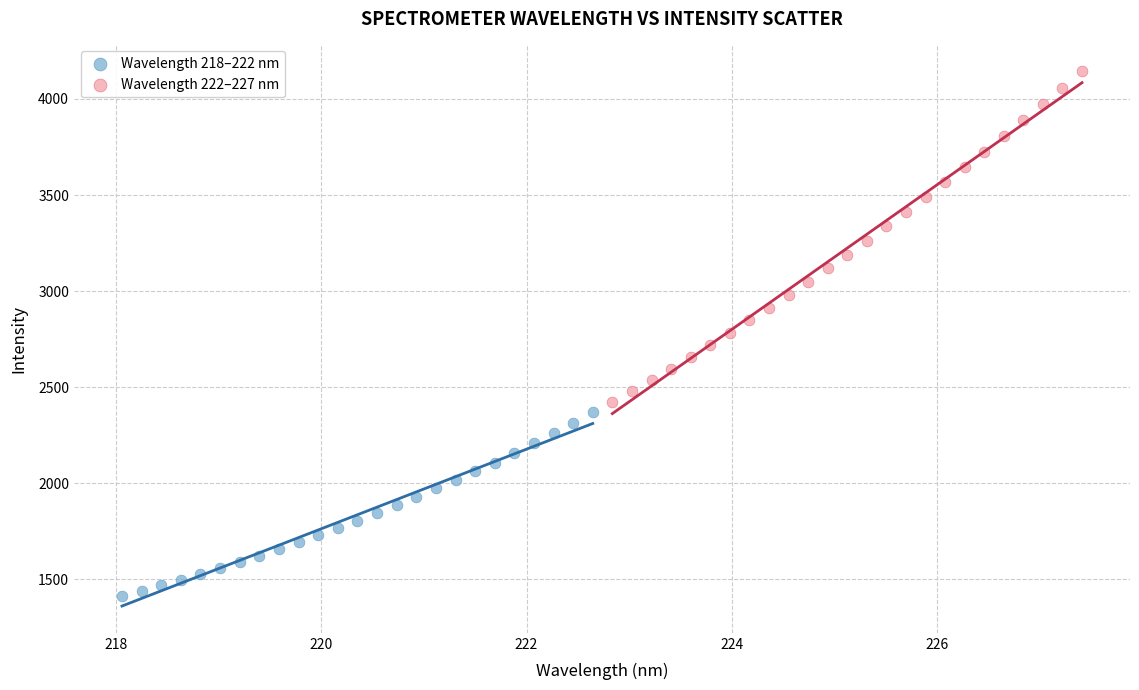

Which series reaches the maximum Y coordinate?

Wavelength 222–227 nm